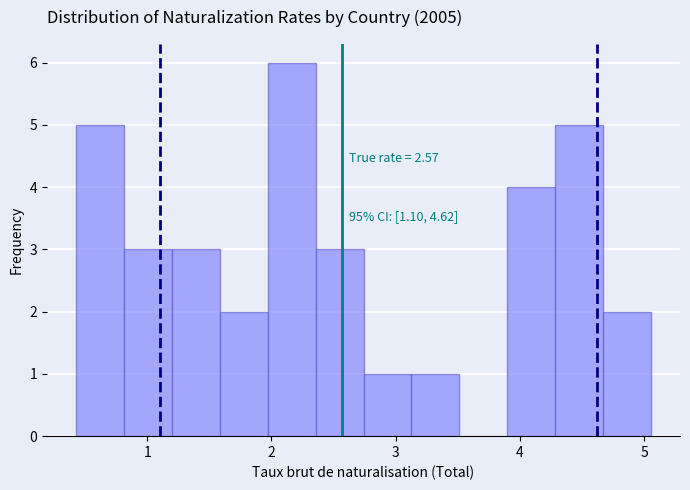

Around what value on the x-axis is the tallest bar? Give the approximate position of its centre, as read against the axis.

2.2